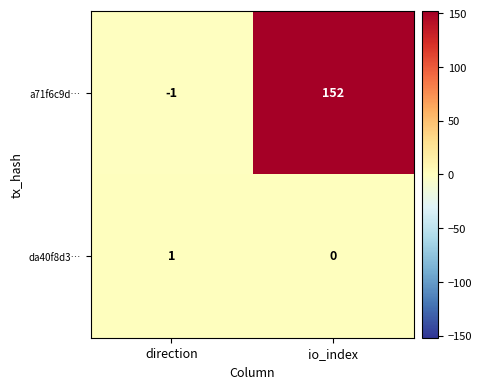

What is the difference between the maximum and minimum values in the a71f6c9d… series?

153